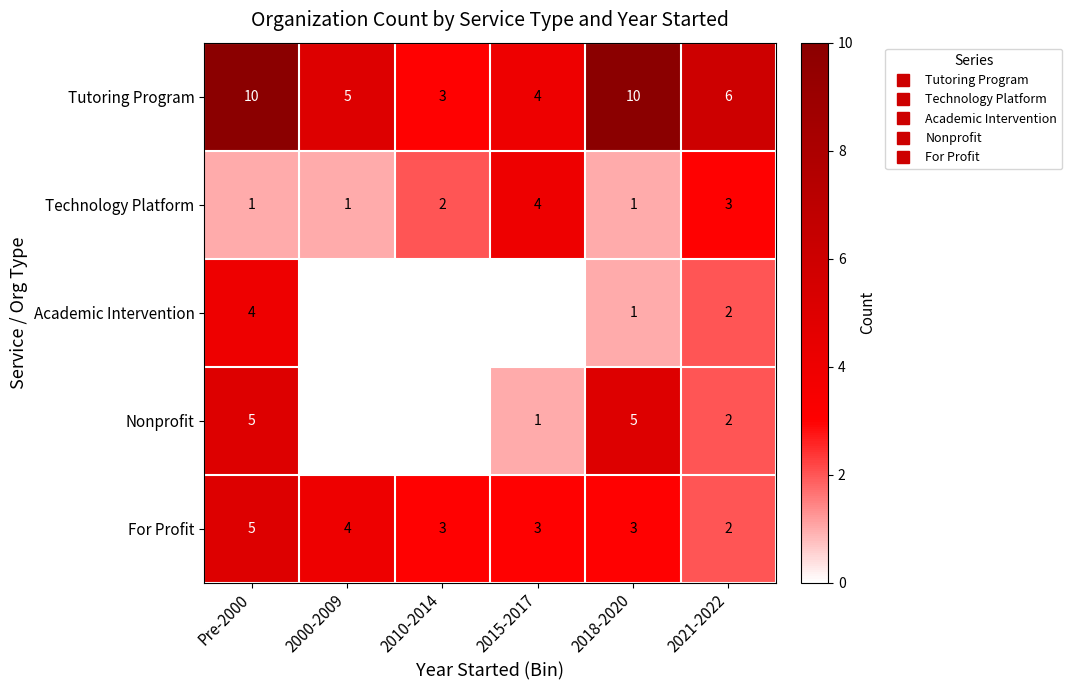

Which series has the largest range (max minus min)?

Tutoring Program